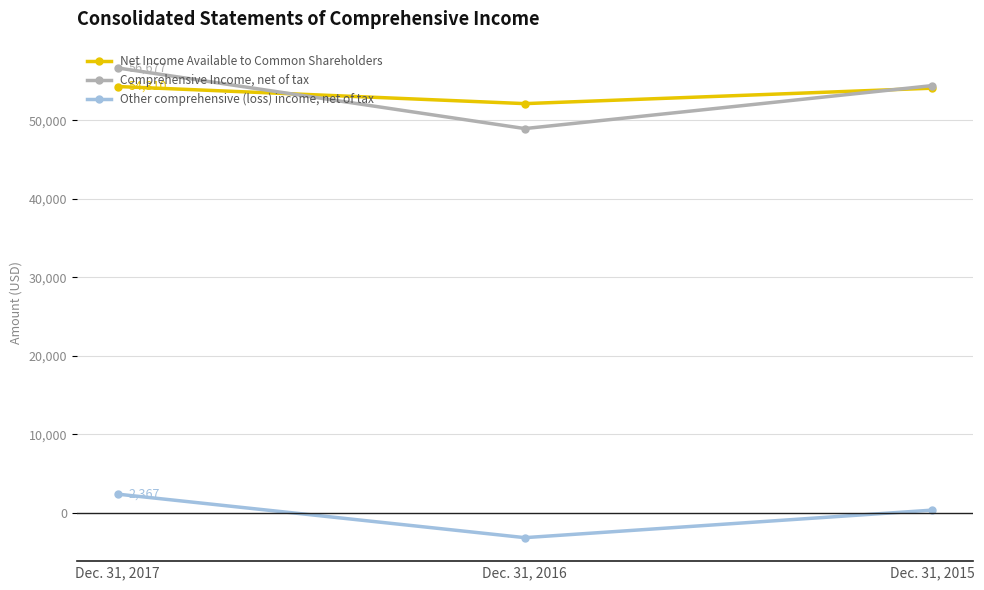

What is the sum of all Comprehensive Income, net of tax values?

160049